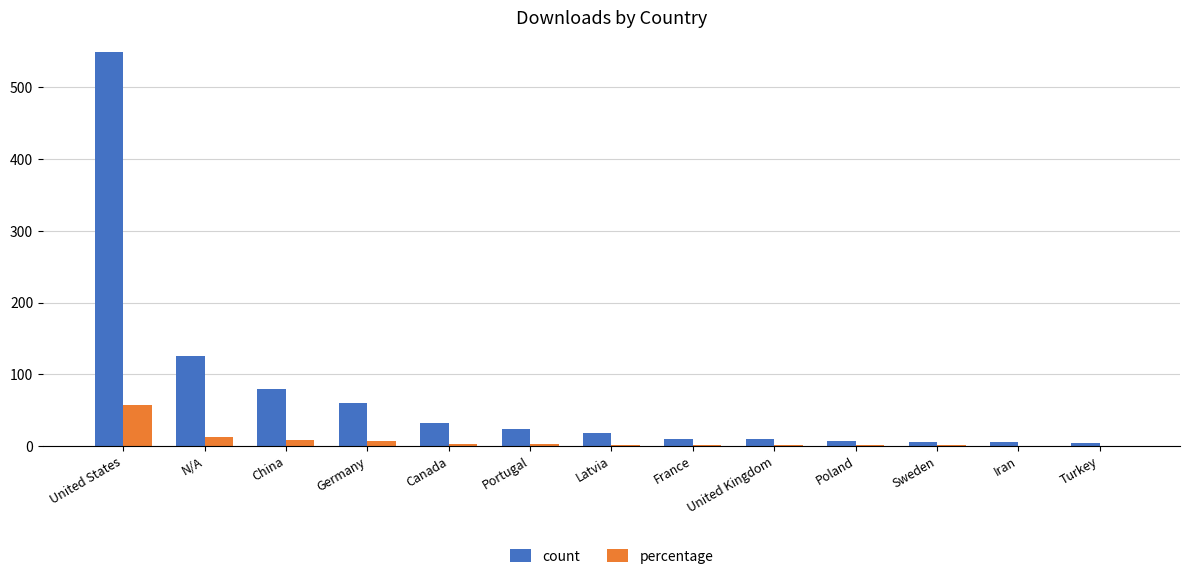

At which category is the sum across all series the highest?

United States